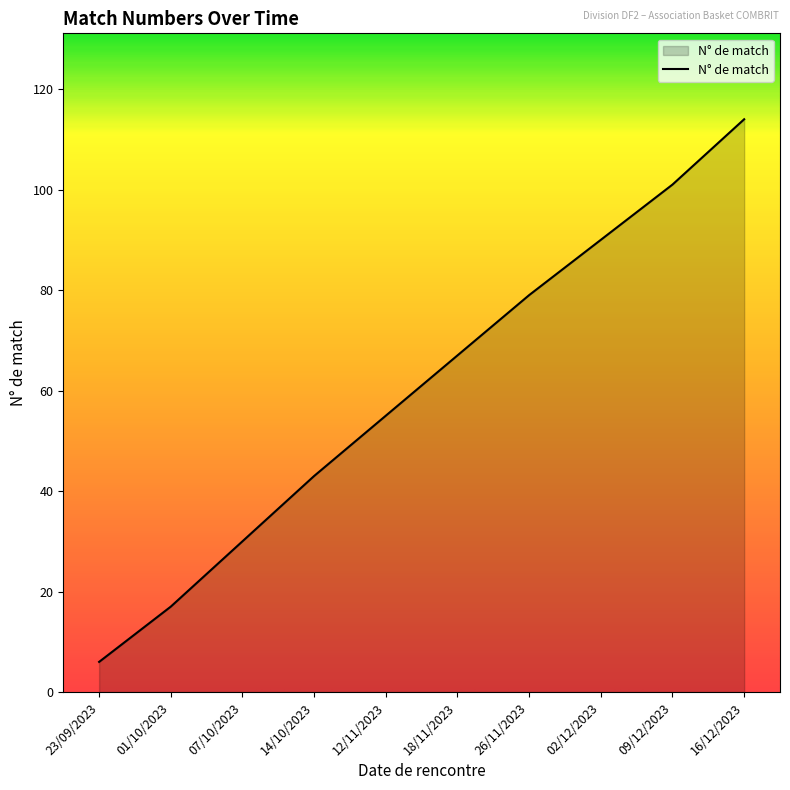

What is the change in value from 23/09/2023 to 02/12/2023?

+84